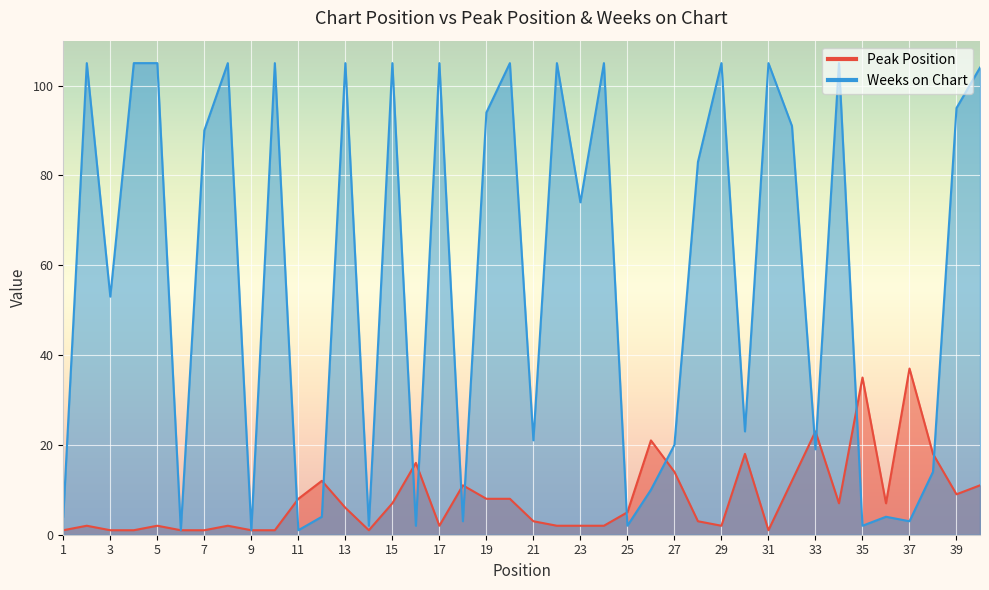

What is the value of the Weeks on Chart point at the 27th from the left?

20